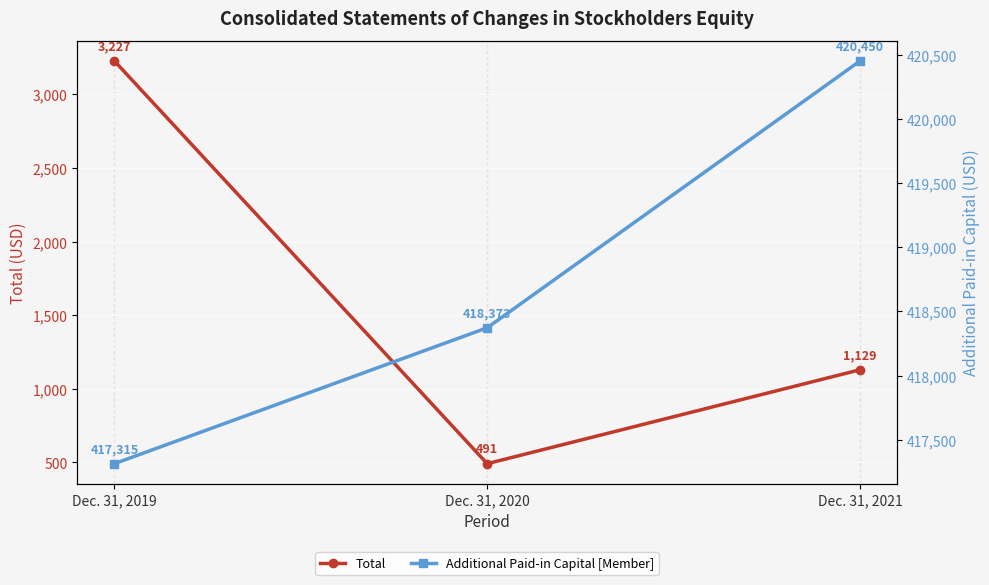

Which series has the largest total across all categories?

Additional Paid-in Capital [Member]